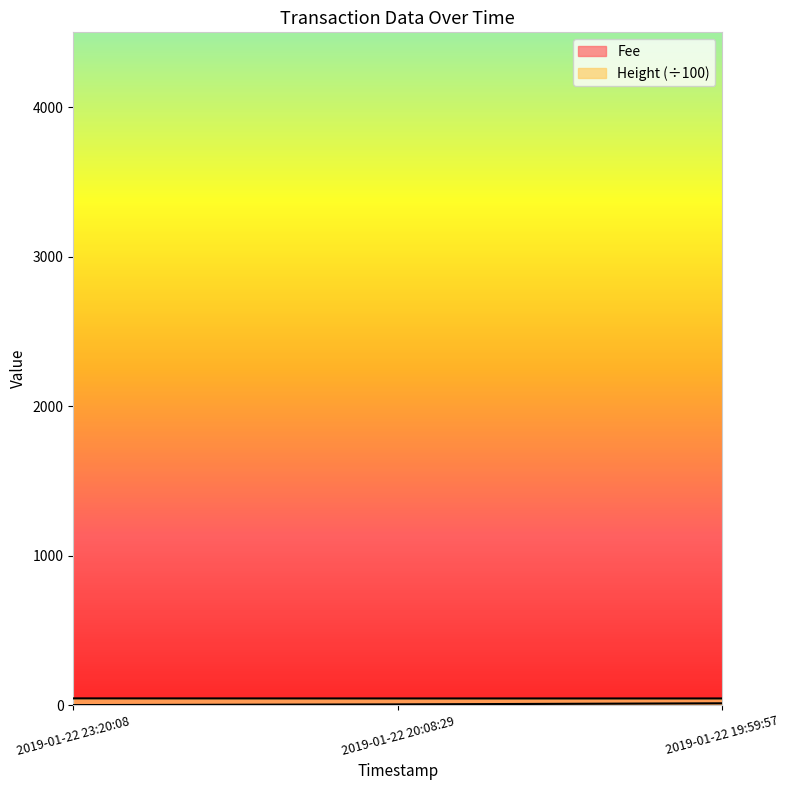

Between 2019-01-22 23:20:08 and 2019-01-22 19:59:57, which series saw the biggest shift?

Fee